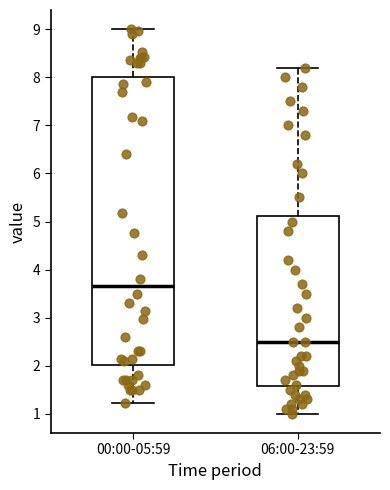

Which box is the tallest, from its lower edge to its upper edge?

00:00-05:59